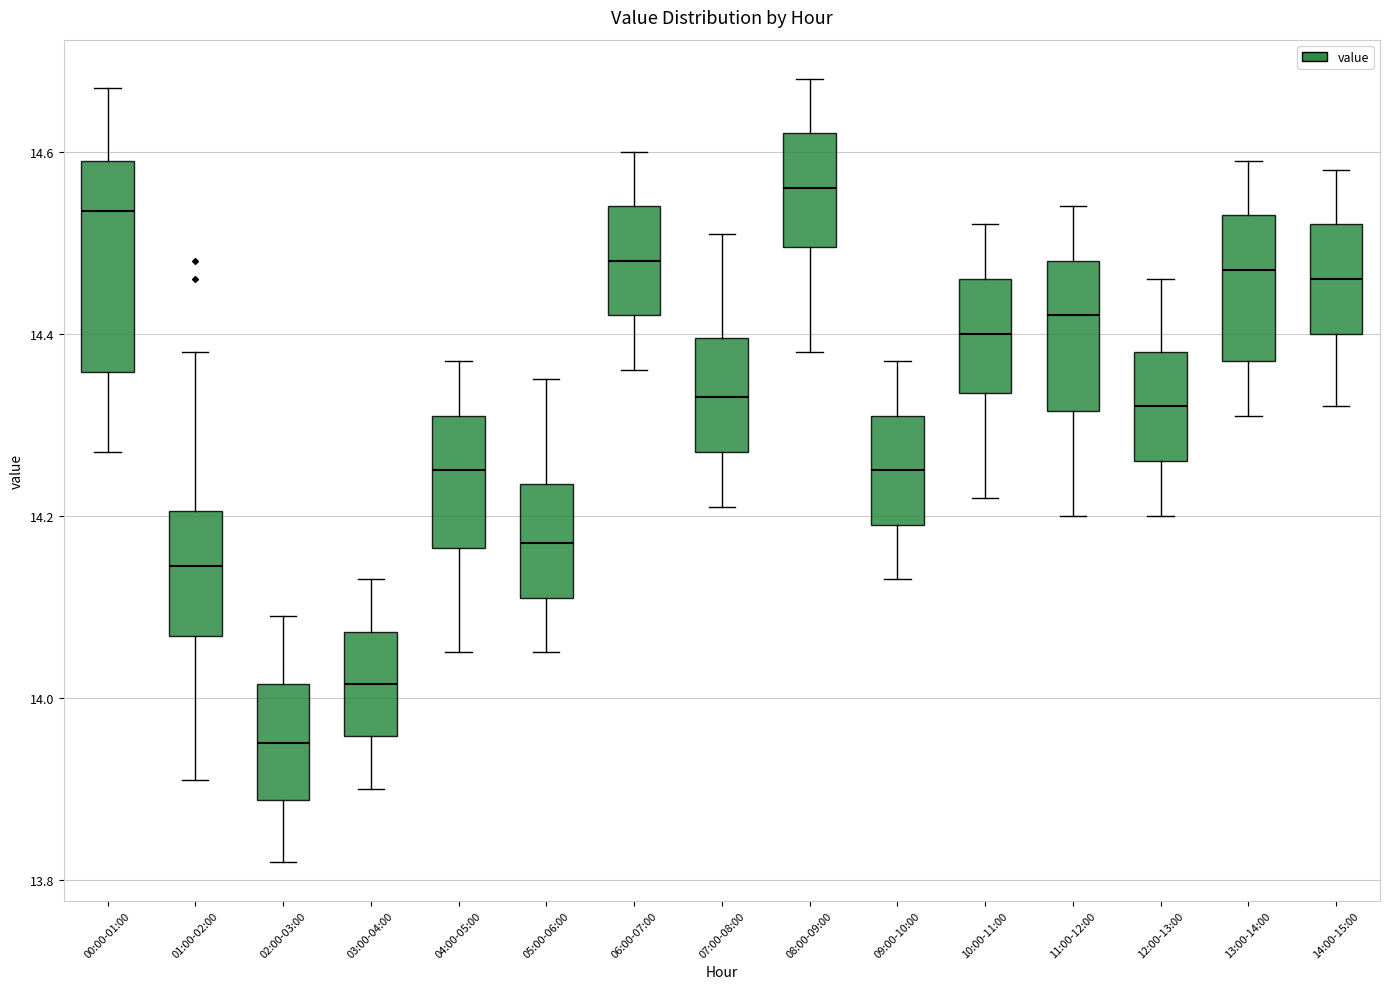

Reading left to right, read every box against the y-axis: the position of its median line, the range the box covers, and the ends of its whiskers. The values are not printed on the chart, so give them approximately, as read against the axis.

00:00-01:00: median 14.54, box 14.36 to 14.60, whiskers 14.28 to 14.68
01:00-02:00: median 14.14, box 14.06 to 14.20, whiskers 13.92 to 14.38
02:00-03:00: median 13.96, box 13.88 to 14.02, whiskers 13.82 to 14.10
03:00-04:00: median 14.02, box 13.96 to 14.08, whiskers 13.90 to 14.14
04:00-05:00: median 14.26, box 14.16 to 14.32, whiskers 14.06 to 14.38
05:00-06:00: median 14.18, box 14.12 to 14.24, whiskers 14.06 to 14.36
06:00-07:00: median 14.48, box 14.42 to 14.54, whiskers 14.36 to 14.60
07:00-08:00: median 14.34, box 14.28 to 14.40, whiskers 14.22 to 14.52
08:00-09:00: median 14.56, box 14.50 to 14.62, whiskers 14.38 to 14.68
09:00-10:00: median 14.26, box 14.20 to 14.32, whiskers 14.14 to 14.38
10:00-11:00: median 14.40, box 14.34 to 14.46, whiskers 14.22 to 14.52
11:00-12:00: median 14.42, box 14.32 to 14.48, whiskers 14.20 to 14.54
12:00-13:00: median 14.32, box 14.26 to 14.38, whiskers 14.20 to 14.46
13:00-14:00: median 14.48, box 14.38 to 14.54, whiskers 14.32 to 14.60
14:00-15:00: median 14.46, box 14.40 to 14.52, whiskers 14.32 to 14.58